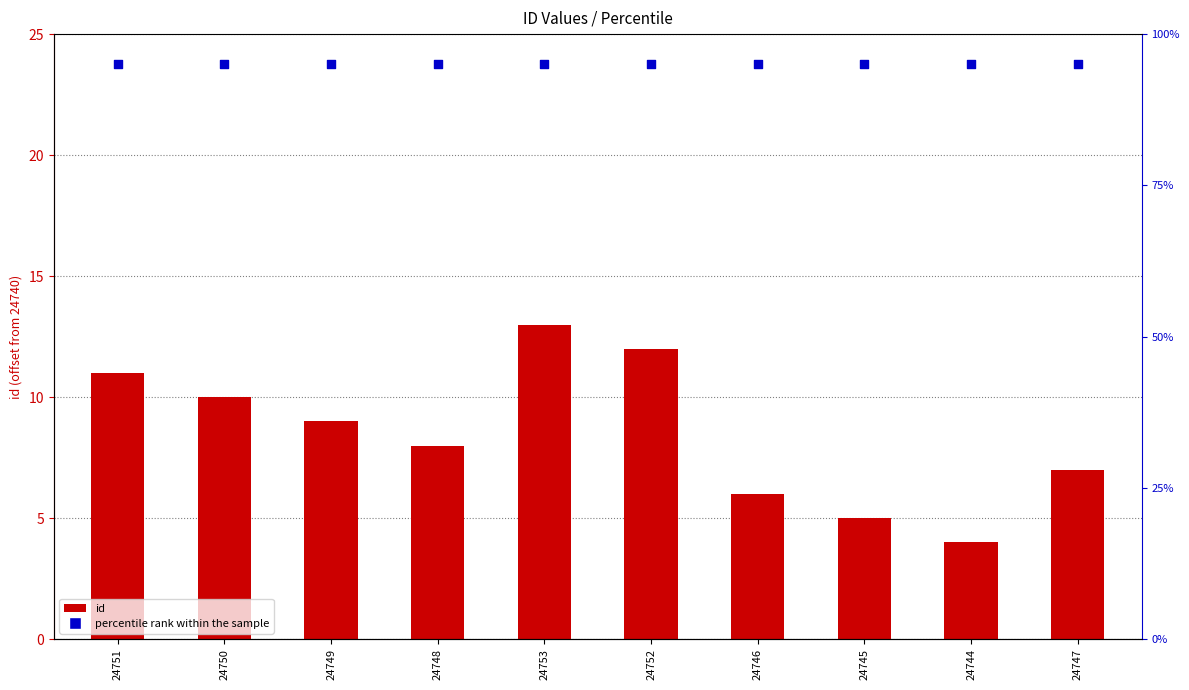

Which series has the largest Y range (max minus min)?

id